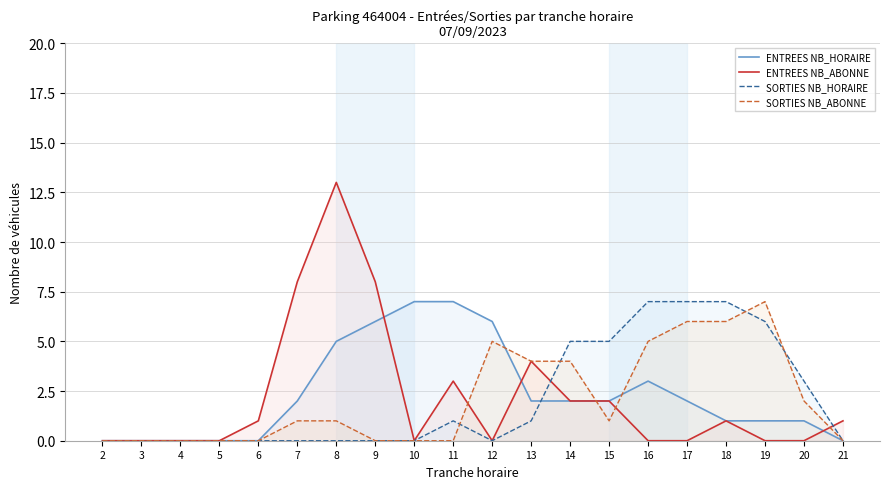

What is the maximum value shown in the chart?

13